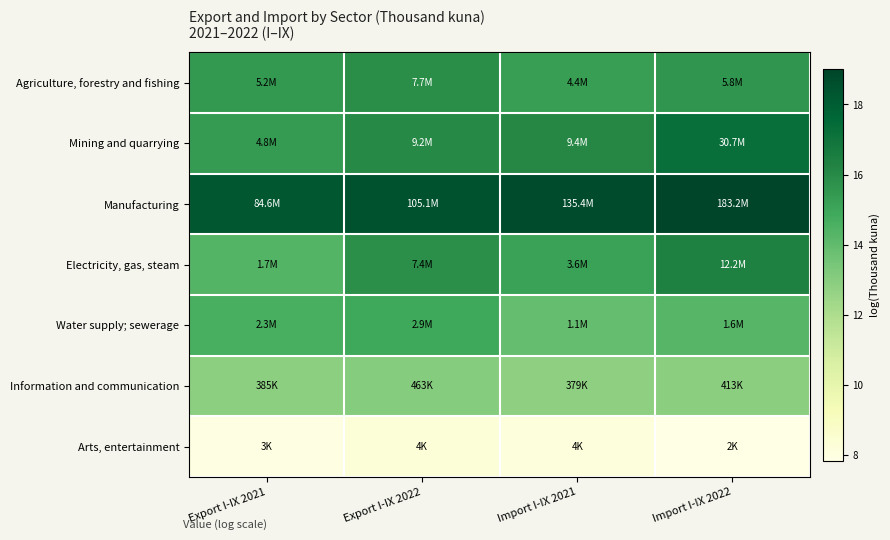

What is the total value across all series at Export I-IX 2021?

98.9